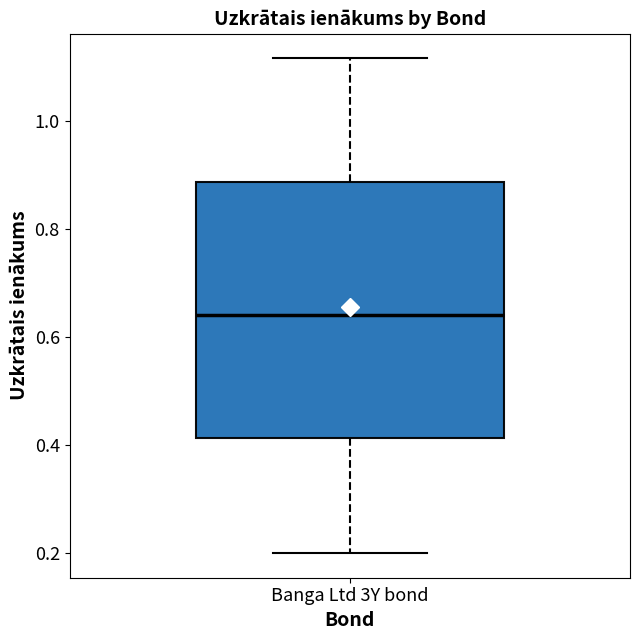

Read this box plot against the y-axis: the position of the median line, the range covered by the box, and the ends of both whiskers. The values are not printed on the chart, so give them approximately, as read against the axis.

median 0.64, box 0.42 to 0.88, whiskers 0.20 to 1.12